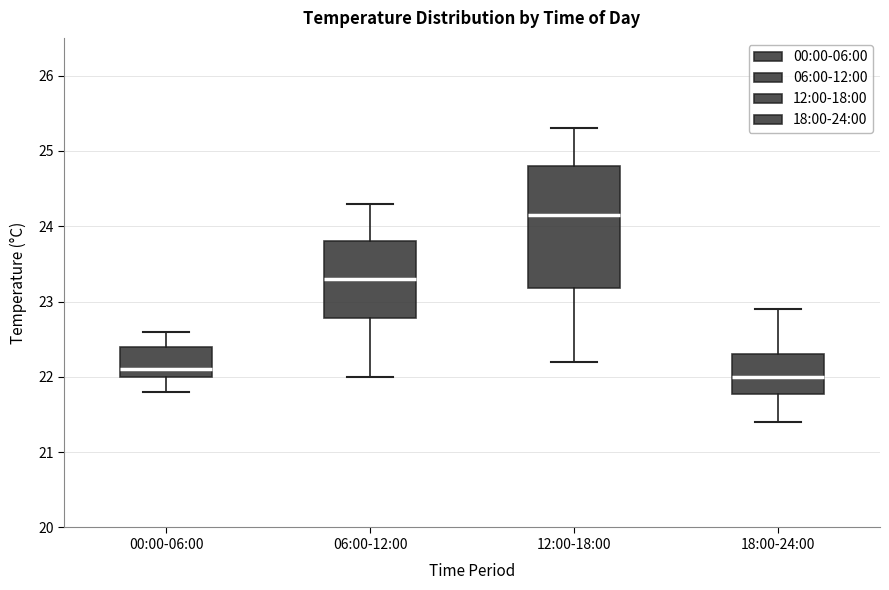

Reading left to right, transcribe this box plot: for each box, give where its median line is, the range the box spans, and where its two whiskers end, as read against the y-axis. The values are not printed on the chart, so give them approximately, as read against the axis.

00:00-06:00: median 22.1, box 22.0 to 22.4, whiskers 21.8 to 22.6
06:00-12:00: median 23.3, box 22.8 to 23.8, whiskers 22.0 to 24.3
12:00-18:00: median 24.2, box 23.2 to 24.8, whiskers 22.2 to 25.3
18:00-24:00: median 22.0, box 21.8 to 22.3, whiskers 21.4 to 22.9